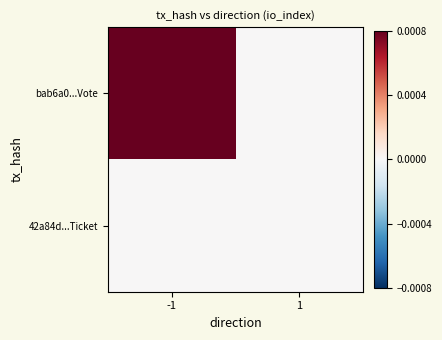

Between -1 and 1, which series saw the biggest shift?

bab6a0...Vote